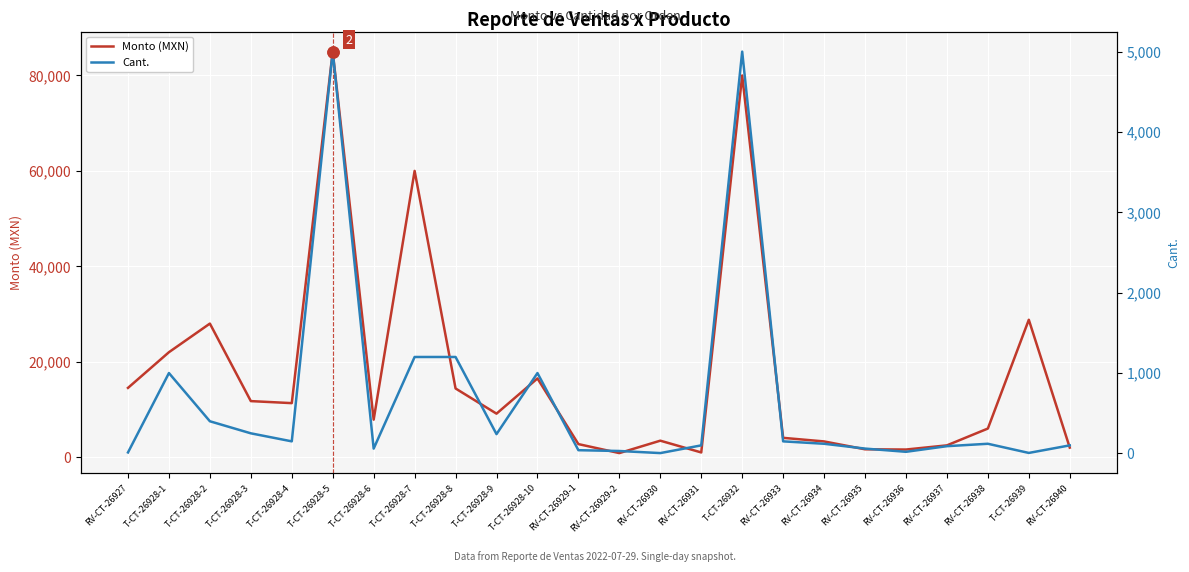

What is the value of the Monto (MXN) point at the 14th from the left?

3456